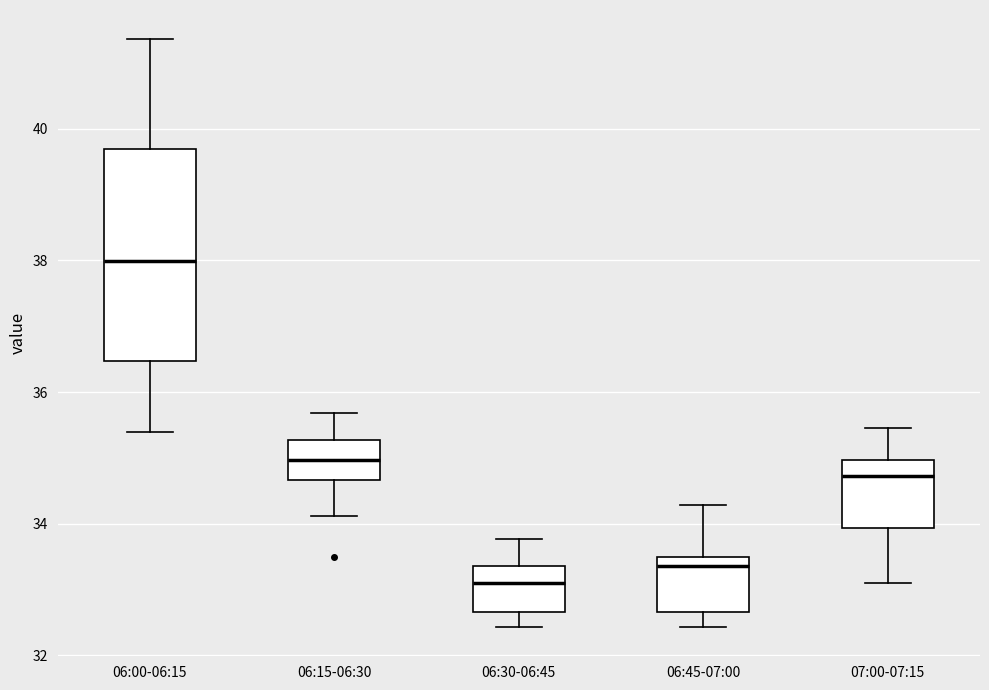

Reading left to right, transcribe this box plot: for each box, give where its median line is, the range the box spans, and where its two whiskers end, as read against the y-axis. The values are not printed on the chart, so give them approximately, as read against the axis.

06:00-06:15: median 38.0, box 36.4 to 39.8, whiskers 35.4 to 41.4
06:15-06:30: median 35.0, box 34.6 to 35.2, whiskers 34.2 to 35.6
06:30-06:45: median 33.0, box 32.6 to 33.4, whiskers 32.4 to 33.8
06:45-07:00: median 33.4 (just below the box's upper edge), box 32.6 to 33.4, whiskers 32.4 to 34.2
07:00-07:15: median 34.8, box 34.0 to 35.0, whiskers 33.0 to 35.4